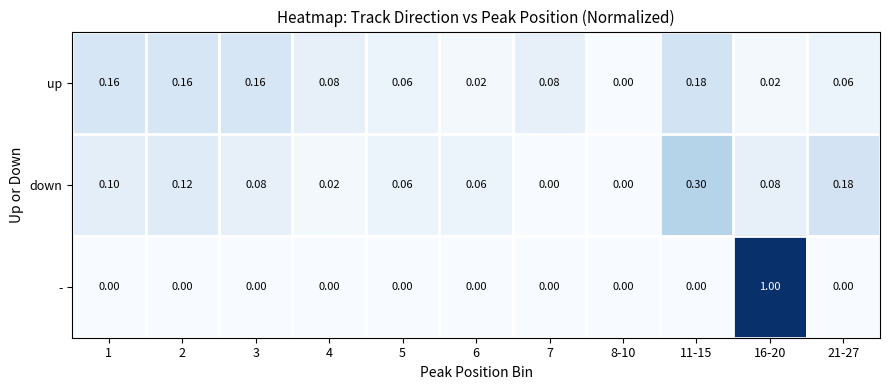

Rank the series by their maximum value, from lowest to highest.

up, down, -